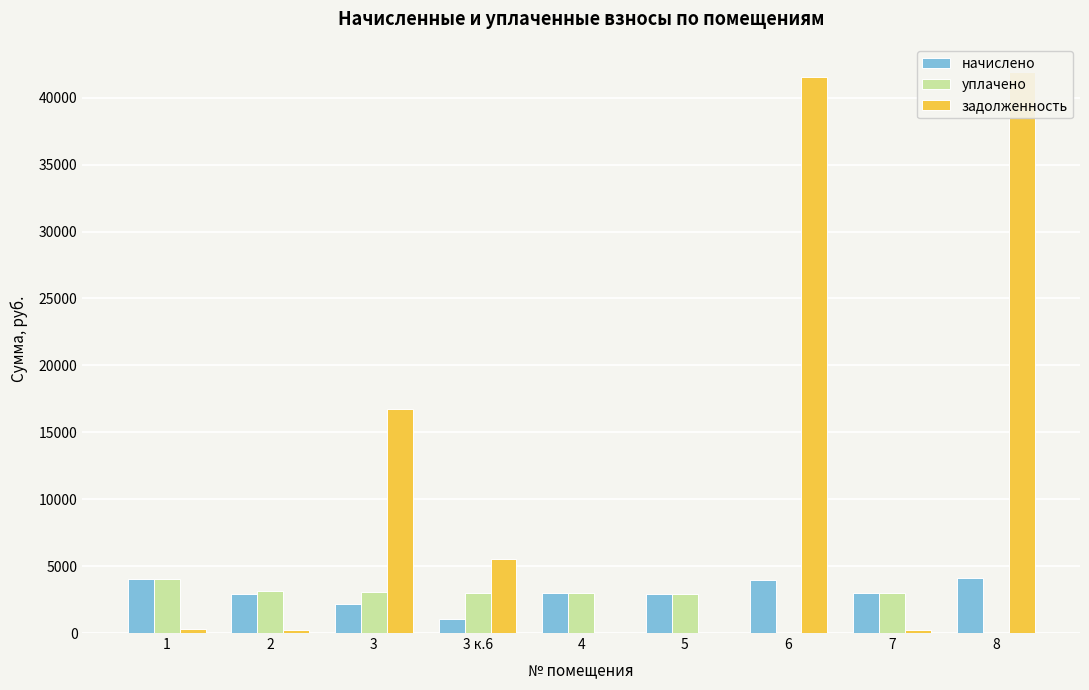

At how many categories does at least one series exceed 38676?

2